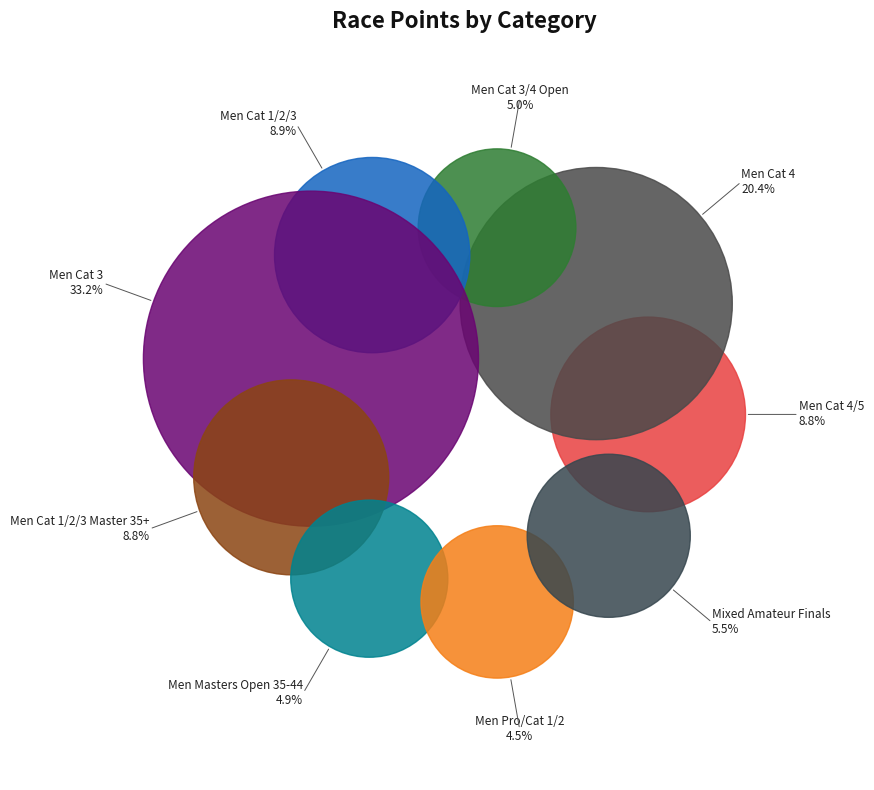

Which category has the biggest portion of the pie?

Men Cat 3